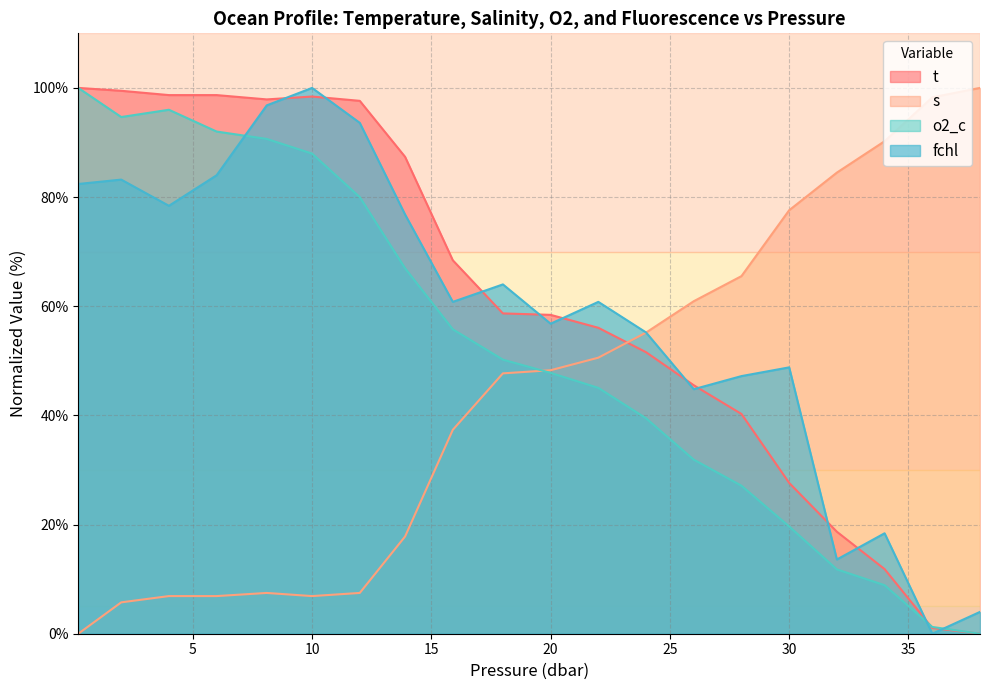

How many values in the t series exceed 58?

11